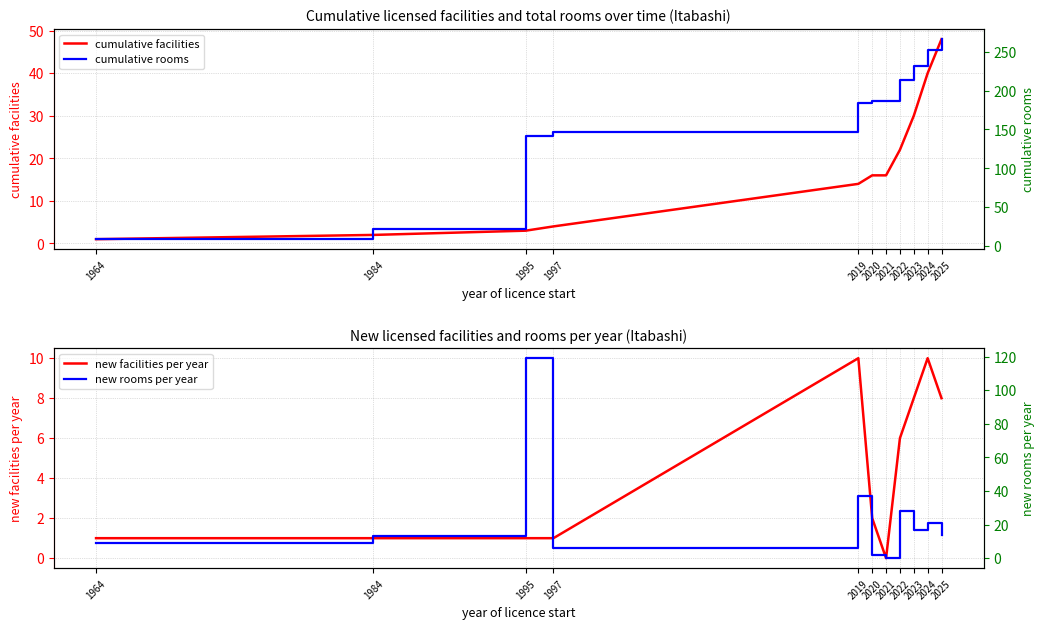

What is the minimum value for cumulative rooms?

9